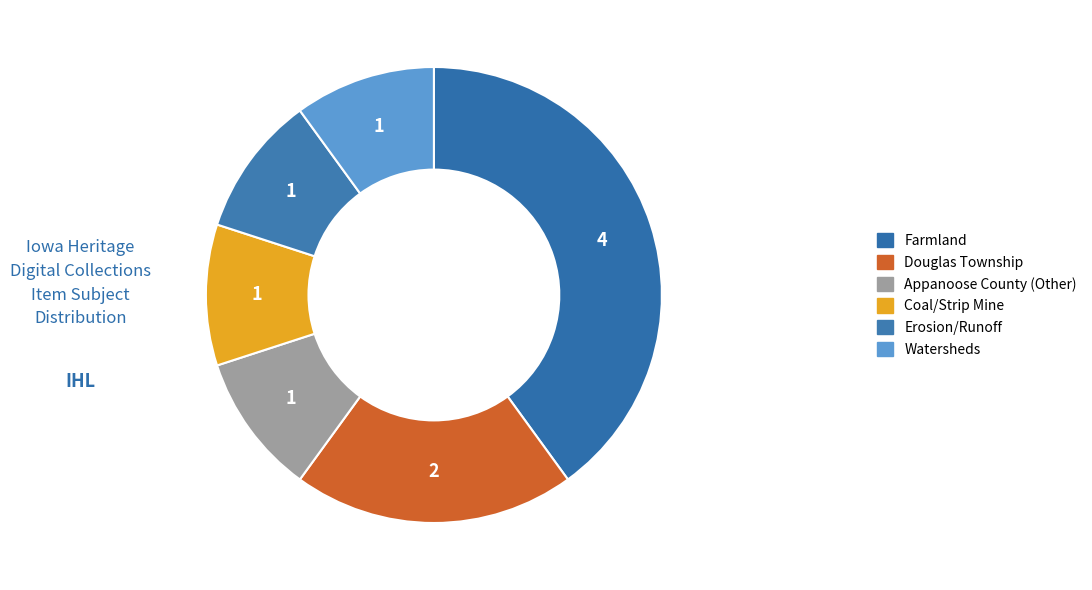

How many segments does this pie chart have?

6